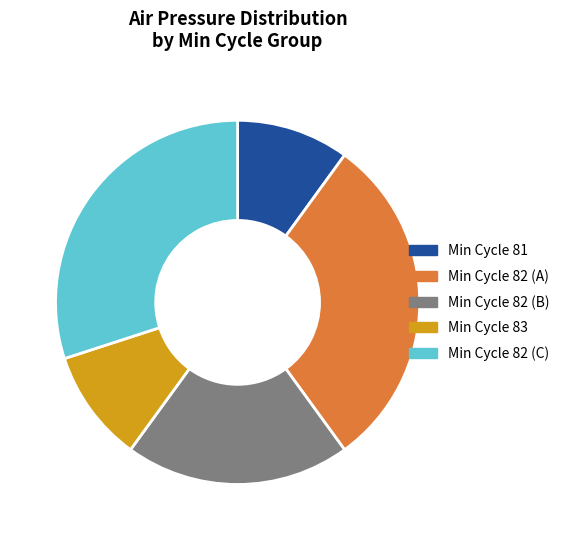

True or false: Min Cycle 83 accounts for 10% of the total.

True